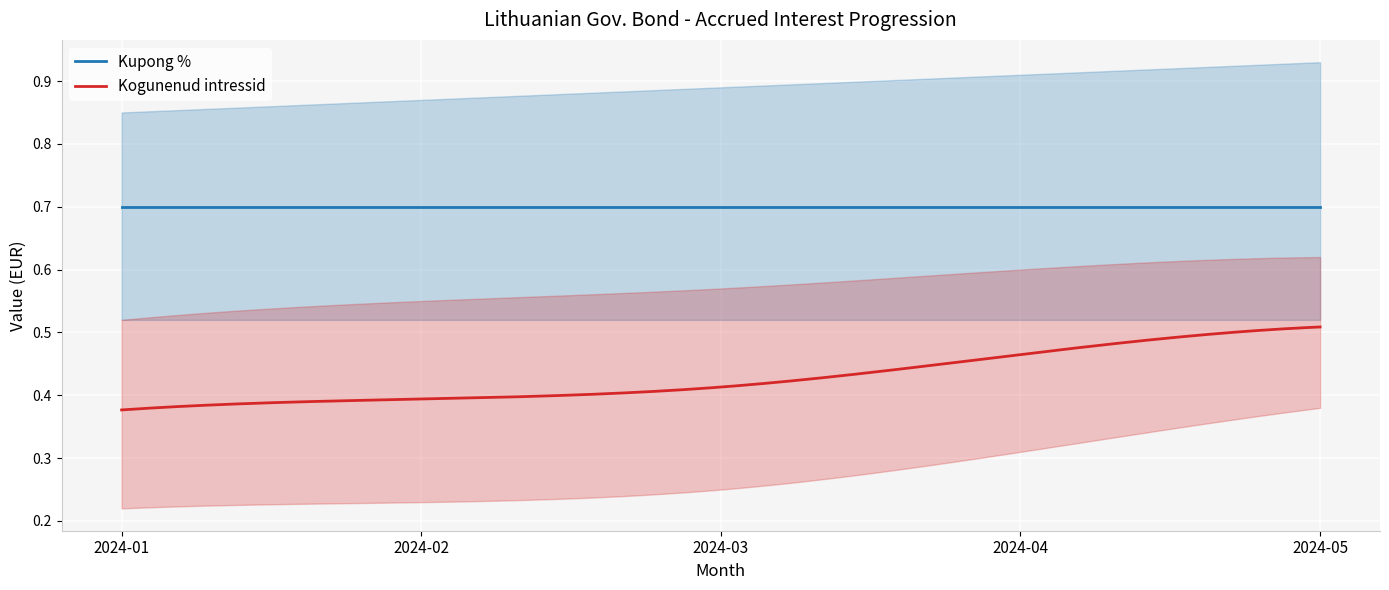

True or false: Kupong % and Kogunenud intressid intersect in this chart.

False